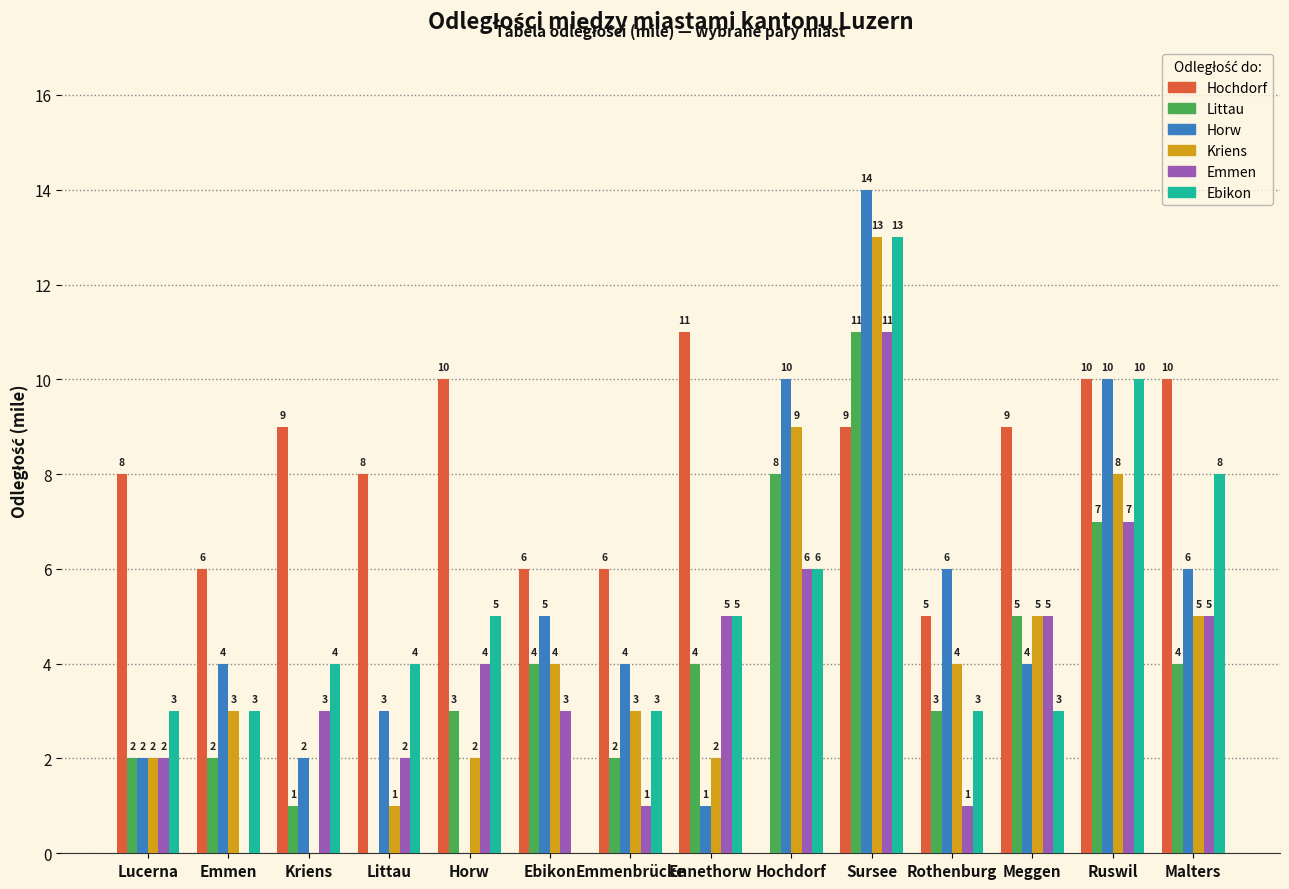

Count the number of categories in the chart.

14